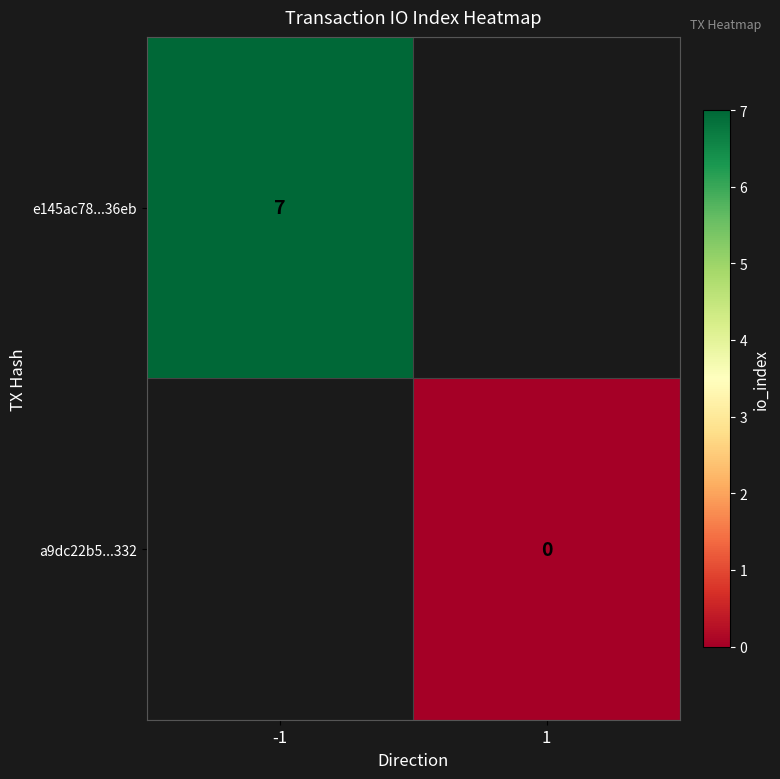

The e145ac78...36eb series shows 5 at -1. True or false?

False